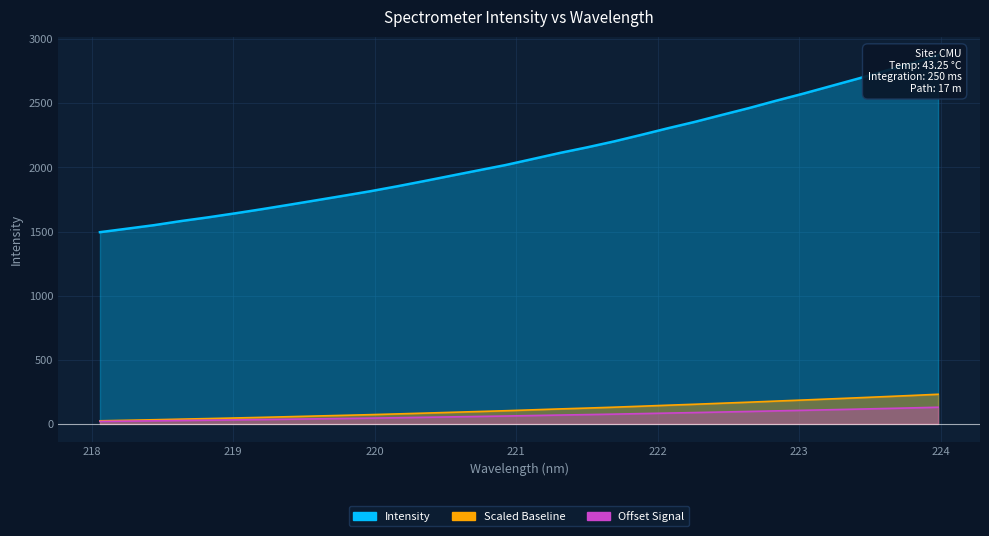

What is the label of the 20th point from the right?

220.3533